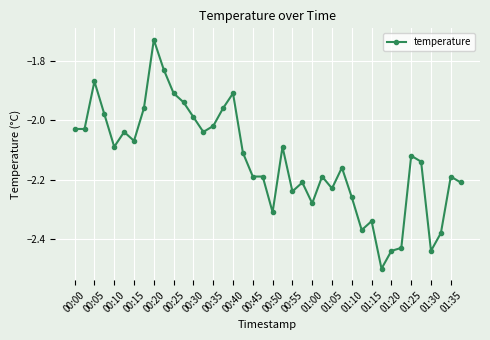

What is the minimum value shown in the chart?

-2.5